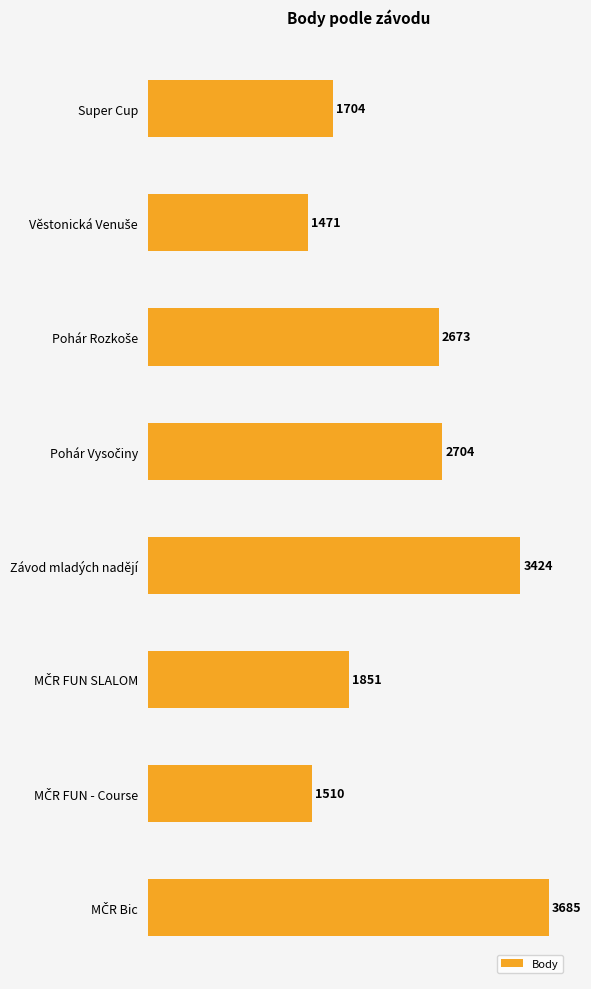

What is the average value?

2378